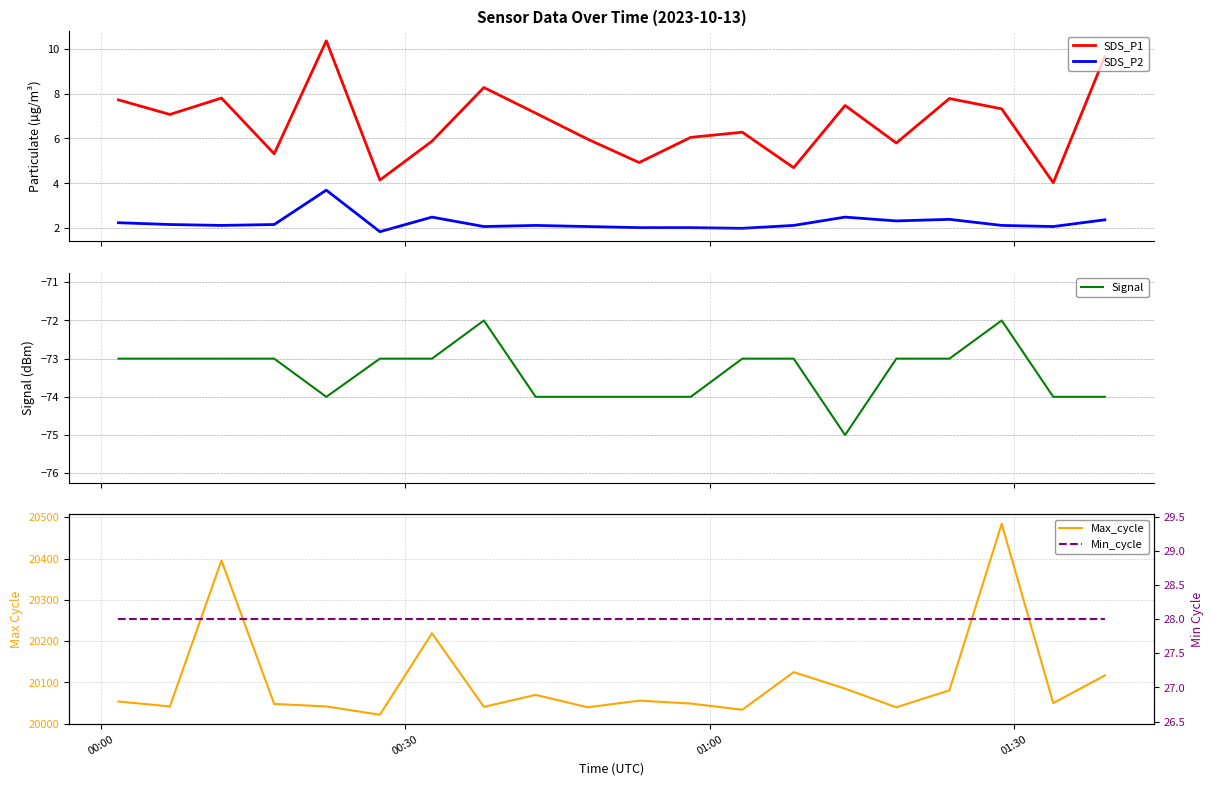

Reading right to left, list all the values displayed in this chart.

SDS_P1: 9.7	4.0	7.3	7.8	5.8	7.5	4.7	6.3	6.0	4.9	6.0	7.1	8.3	5.9	4.2	10.3	5.3	7.8	7.1	7.7
SDS_P2: 2.4	2.1	2.1	2.4	2.3	2.5	2.1	2.0	2.0	2.0	2.1	2.1	2.1	2.5	1.9	3.7	2.2	2.1	2.2	2.2
Signal: -74.0	-74.0	-72.0	-73.0	-73.0	-75.0	-73.0	-73.0	-74.0	-74.0	-74.0	-74.0	-72.0	-73.0	-73.0	-74.0	-73.0	-73.0	-73.0	-73.0
Max_cycle: 20117.0	20050.0	20484.0	20081.0	20040.0	20085.0	20125.0	20034.0	20049.0	20056.0	20040.0	20070.0	20041.0	20219.0	20022.0	20042.0	20048.0	20395.0	20042.0	20054.0
Min_cycle: 28.0	28.0	28.0	28.0	28.0	28.0	28.0	28.0	28.0	28.0	28.0	28.0	28.0	28.0	28.0	28.0	28.0	28.0	28.0	28.0